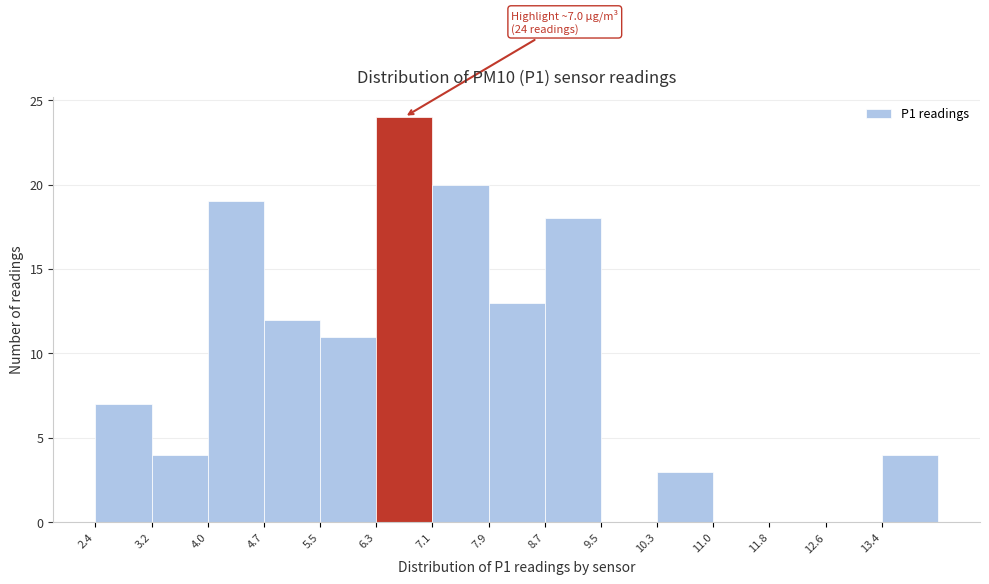

Which range on the x-axis has the tallest bar?

6.3 to 7.1